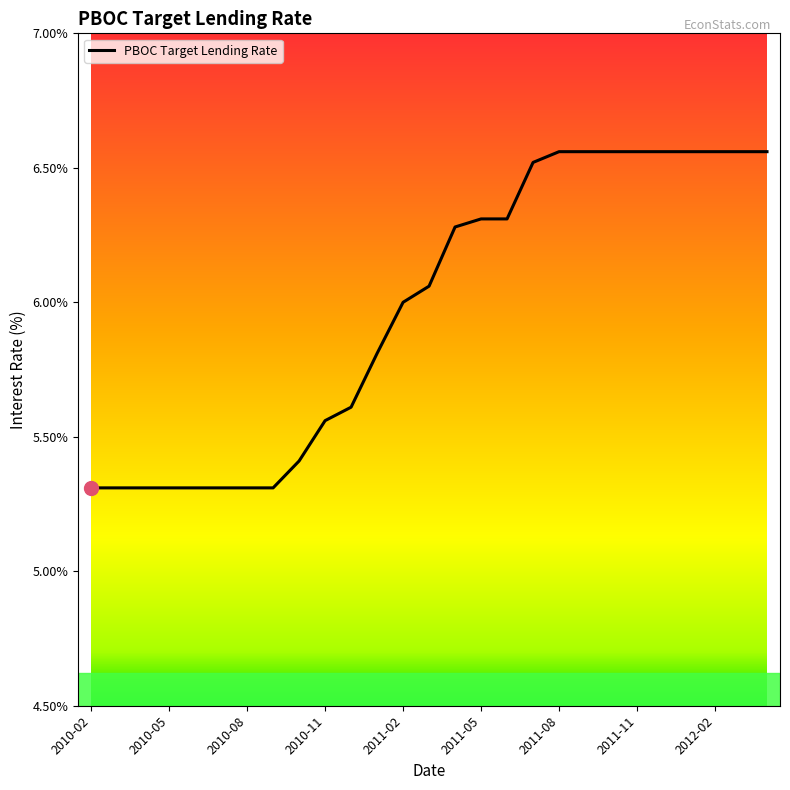

What is the minimum value shown in the chart?

5.3